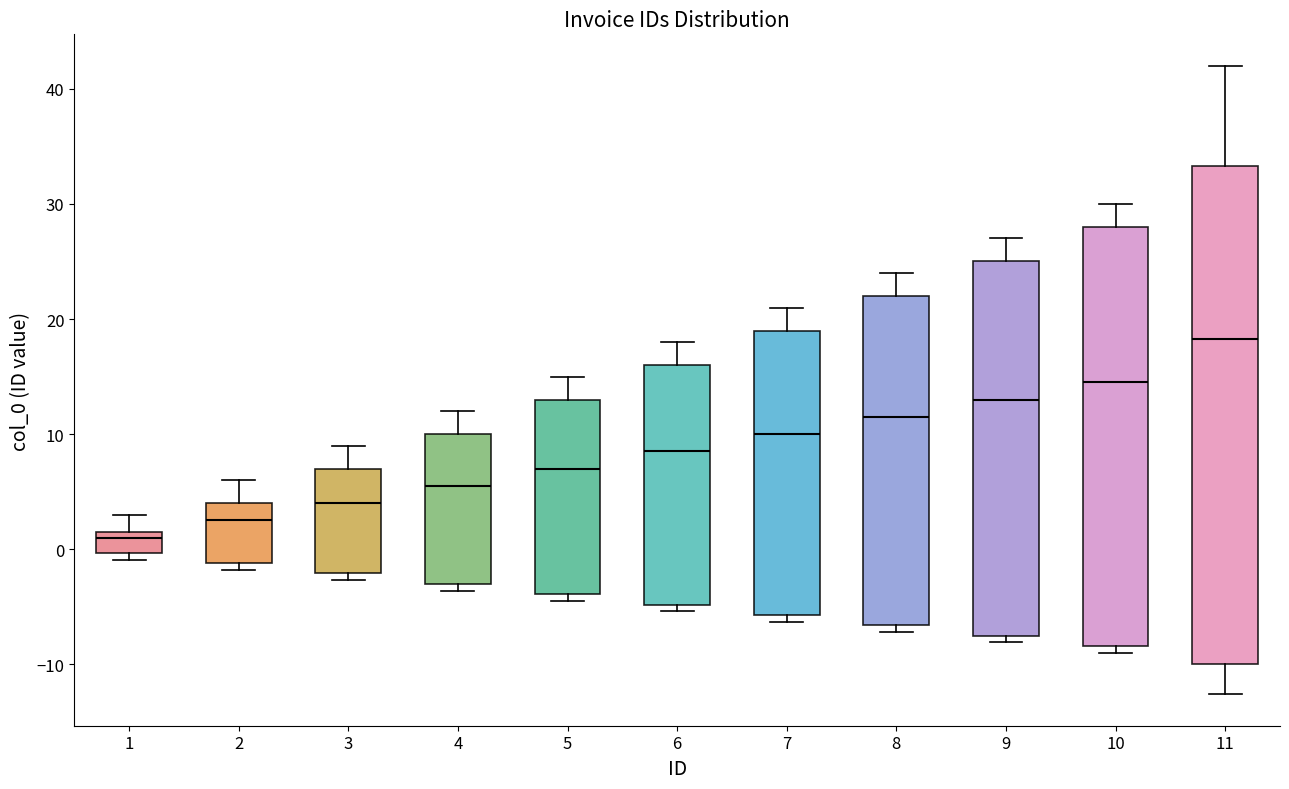

Where does the upper whisker of the box at x = 3 end on the y-axis? The values are not printed on the chart, so give them approximately, as read against the axis.

9